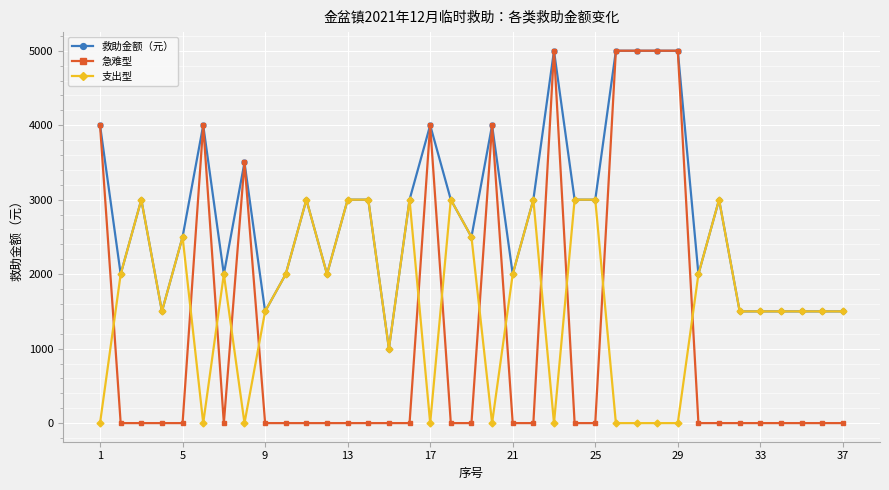

Which series has the largest range (max minus min)?

急难型